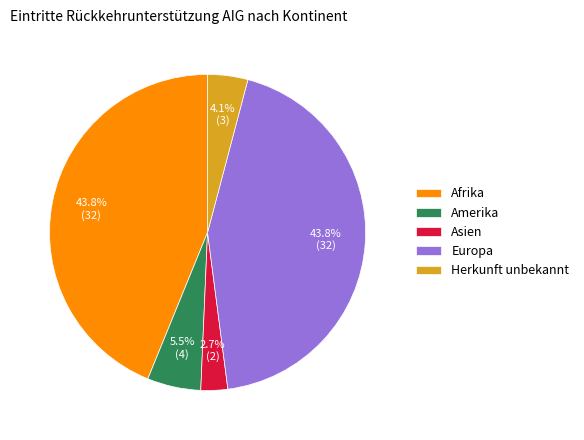

How much of the chart is everything except Herkunft unbekannt?

95.9%